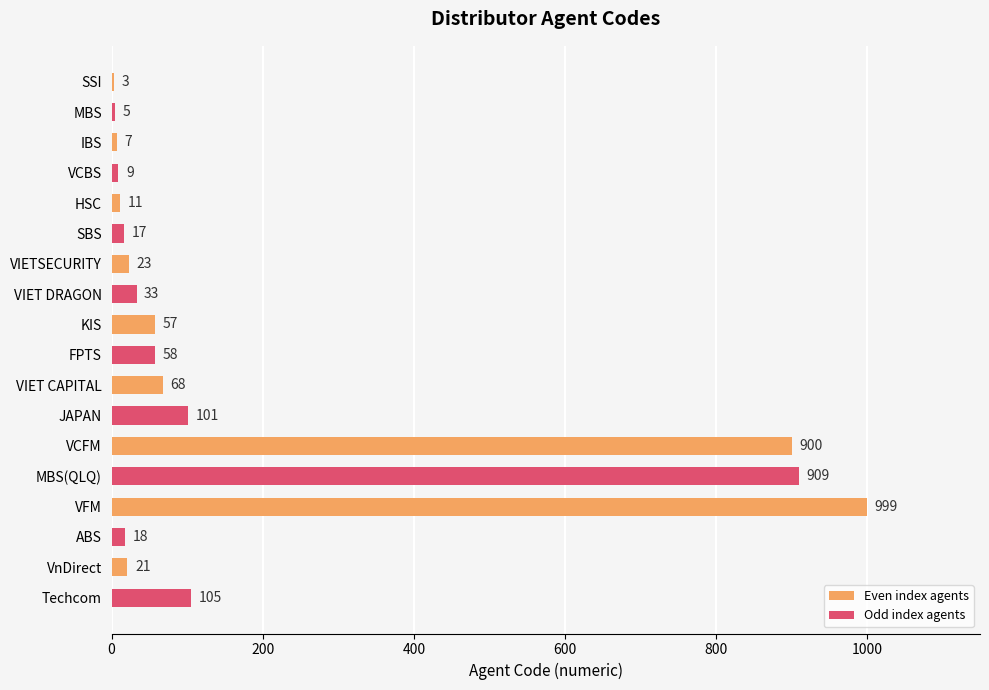

What is the sum of the values at SBS and VnDirect?

38